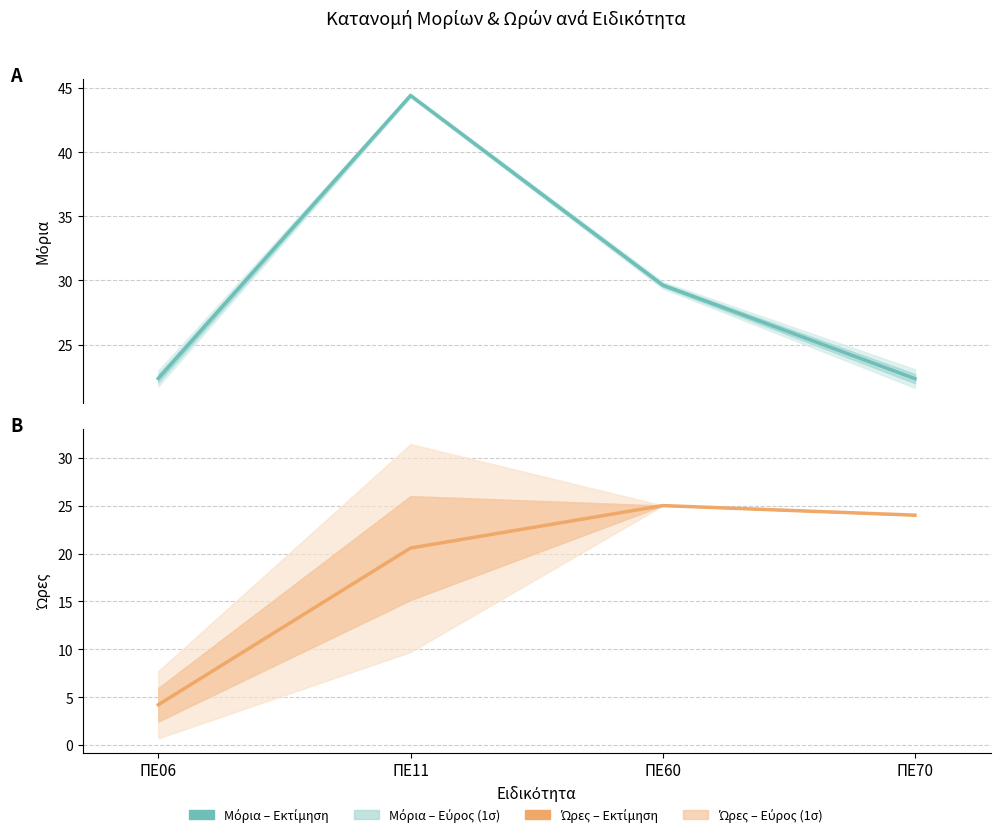

What is the difference between the highest and lowest values at ΠΕ06?

18.1